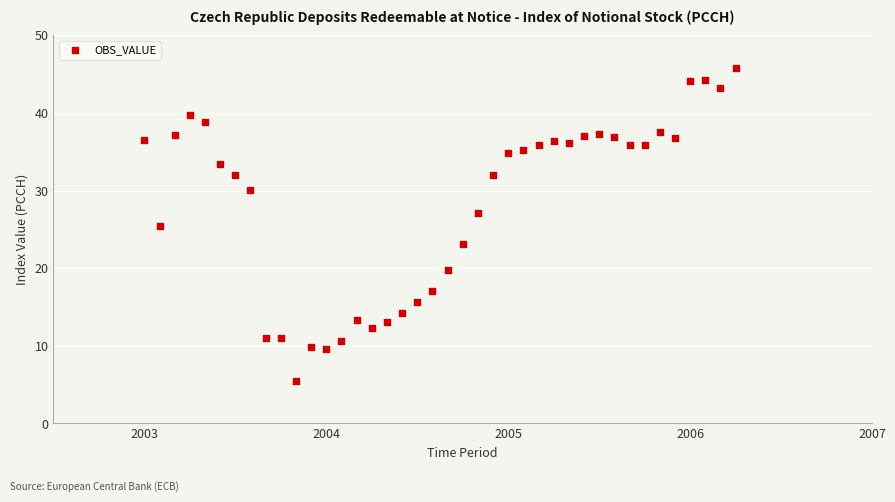

What is the range of Y values (max minus min)?

40.3